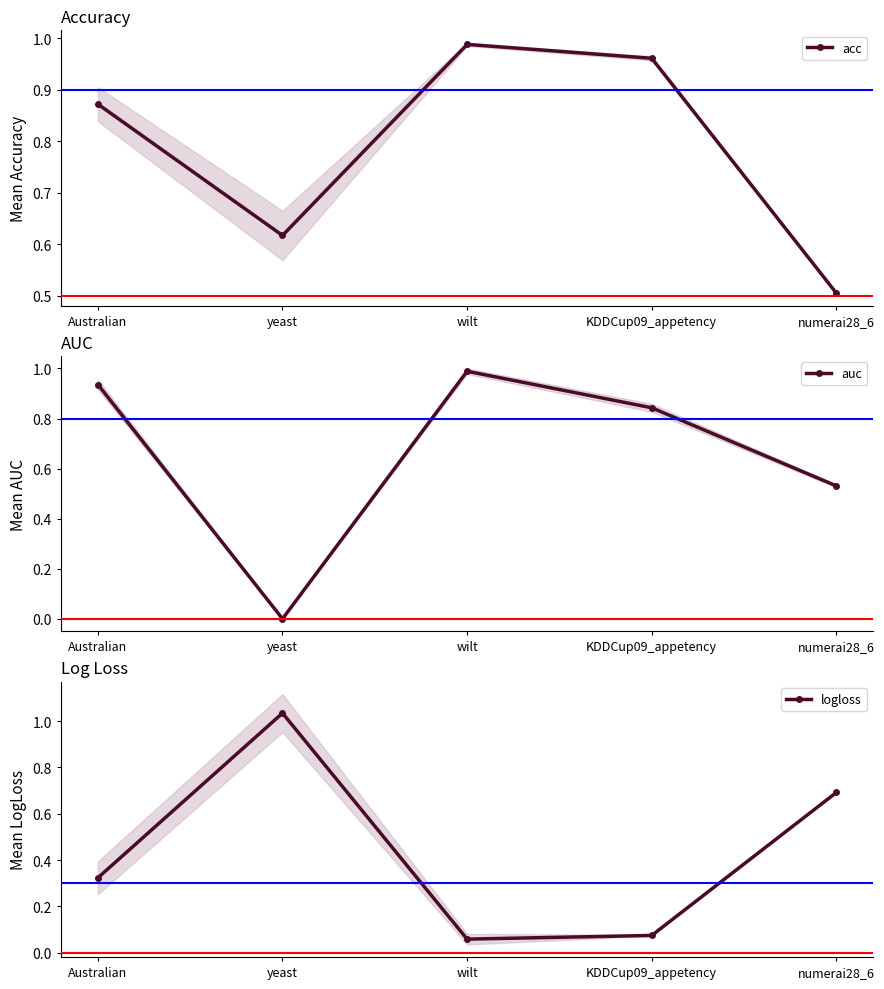

What is the average value of the logloss series?

0.4